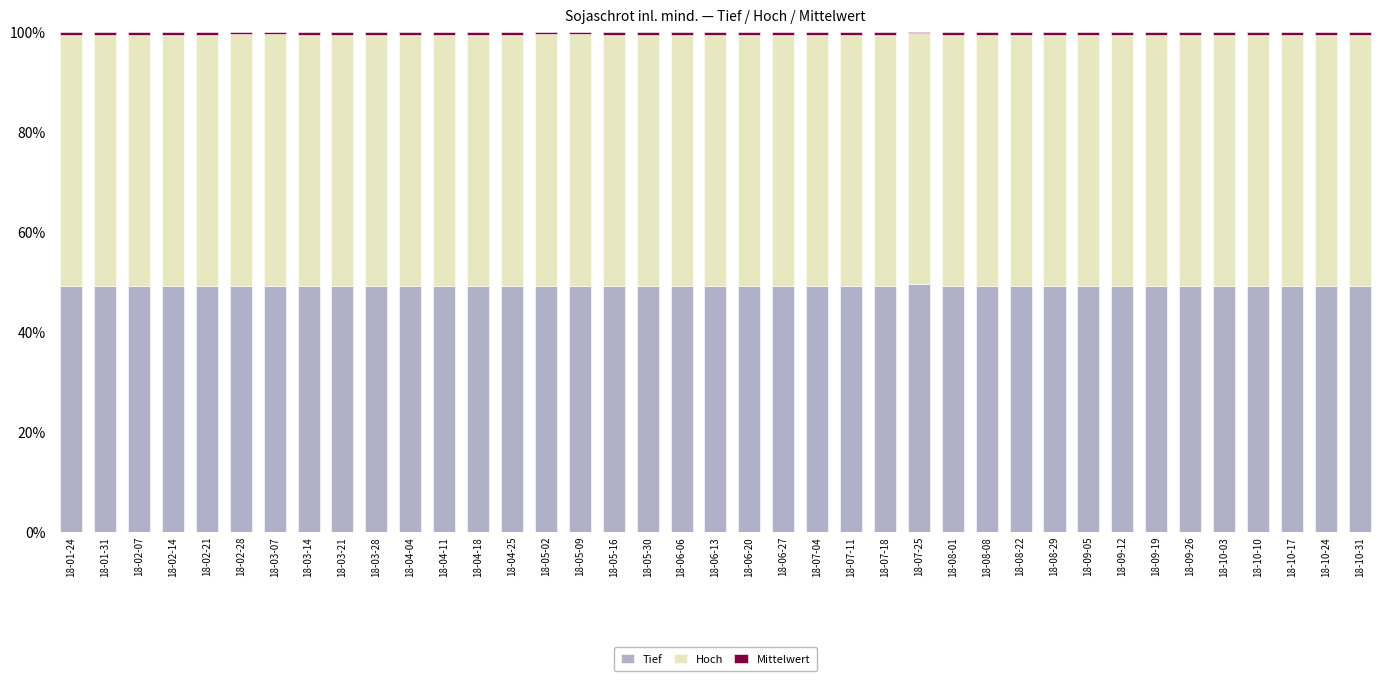

What is the maximum value for Tief?

49.5